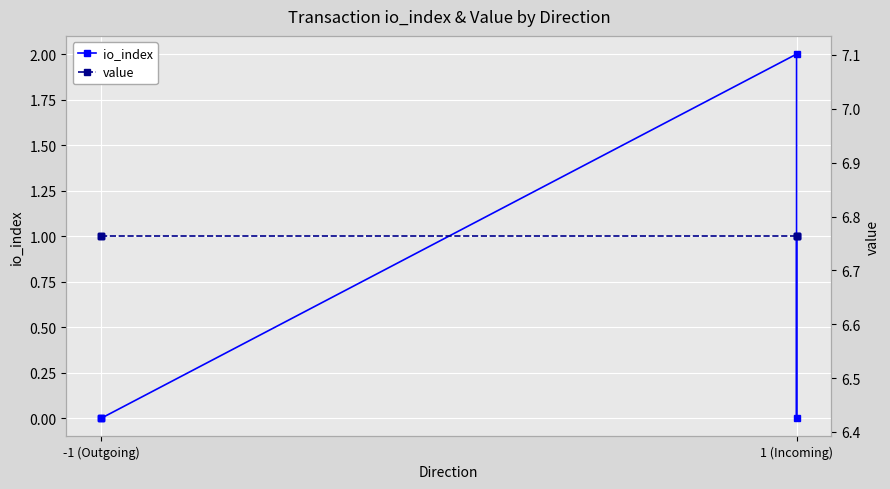

What is the label of the 2nd point from the left?

-1 (Outgoing)